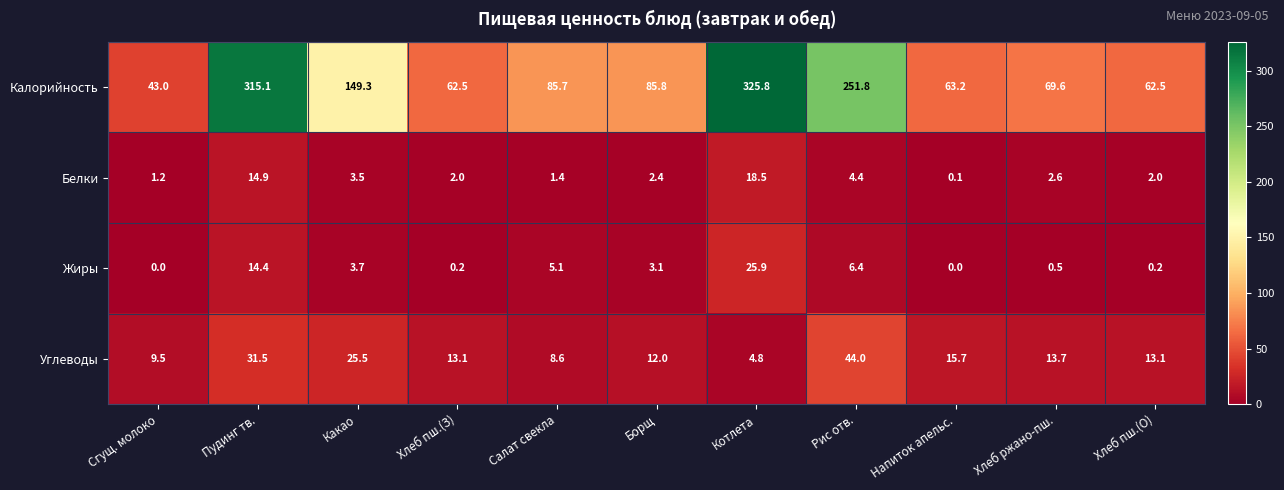

What is the approximate value of Углеводы at Напиток апельс.?

15.7